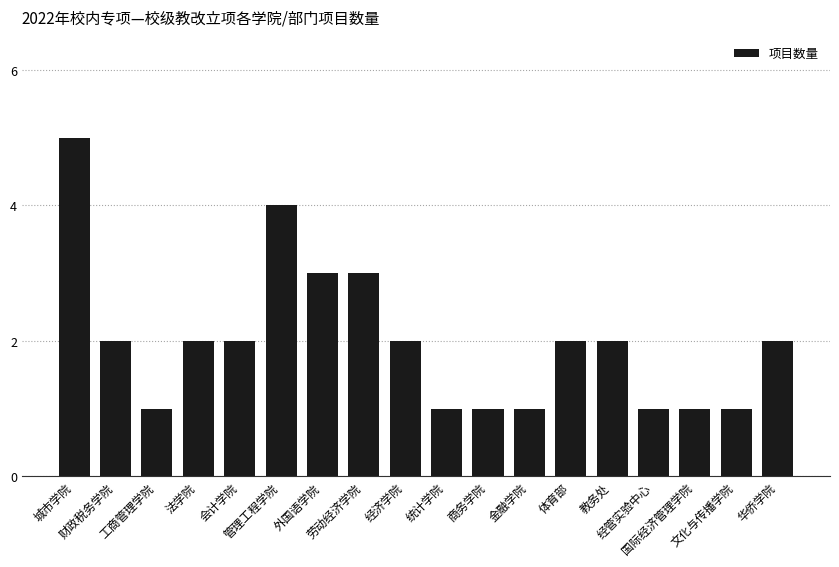

How many categories are shown in the chart?

18